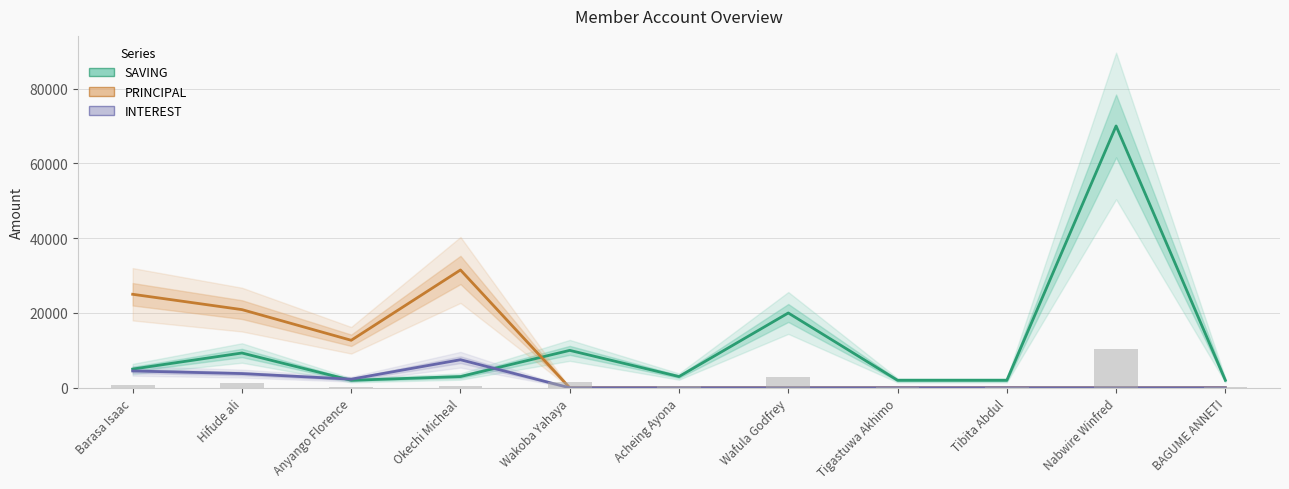

List the labels in order of SAVING value, smallest first.

Anyango Florence, Tigastuwa Akhimo, Tibita Abdul, BAGUME ANNETI, Okechi Micheal, Acheing Ayona, Barasa Isaac, Hifude ali, Wakoba Yahaya, Wafula Godfrey, Nabwire Winfred